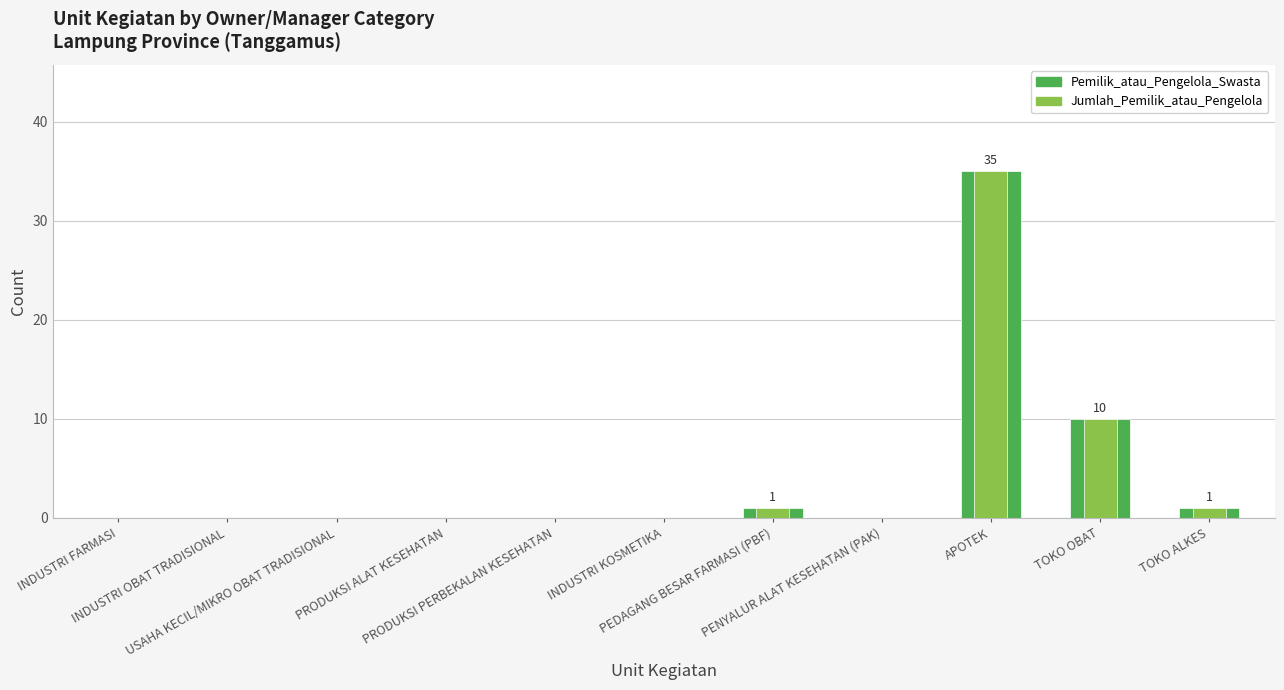

Which series has the widest spread of values?

Pemilik_atau_Pengelola_Swasta